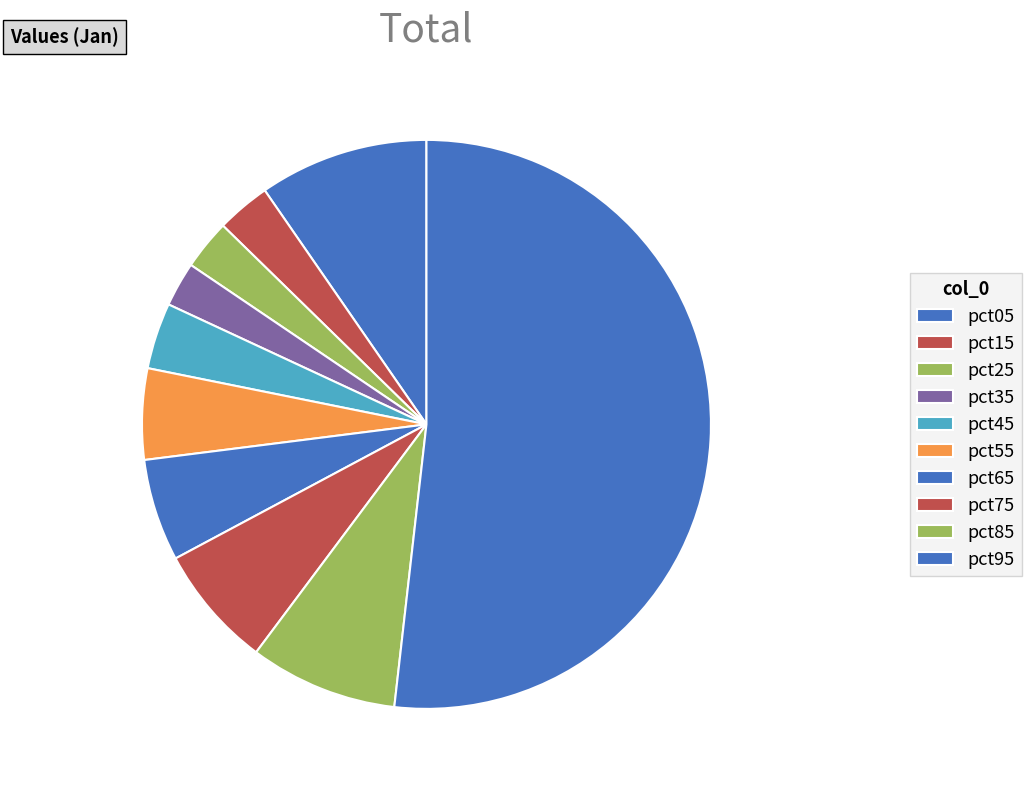

To the nearest percent, what is the average slice percentage?

10%